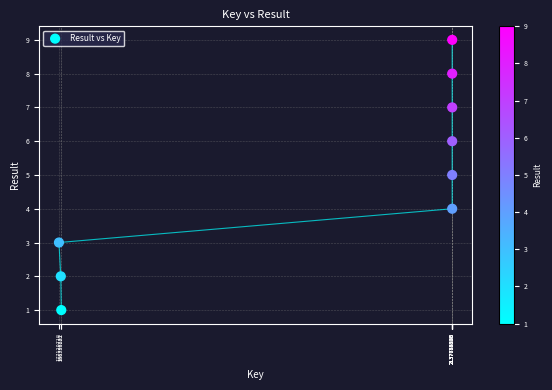

What is the average Y value?

5